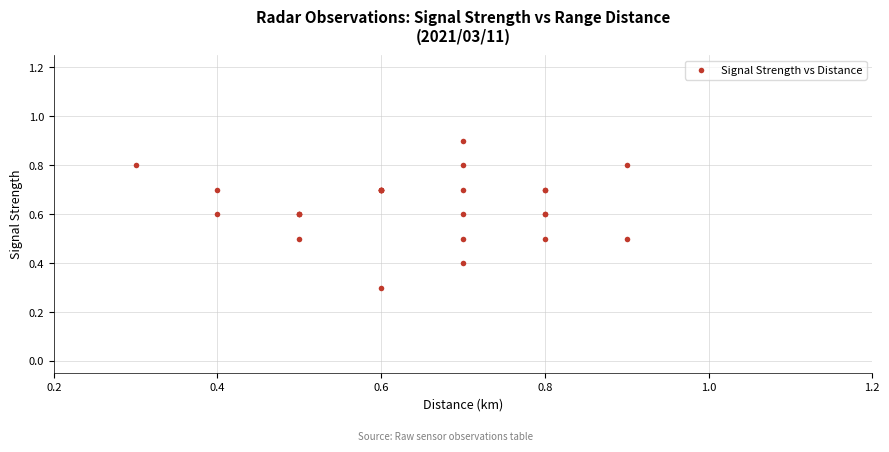

What Y value in the scatter plot is closest to 0?

0.3